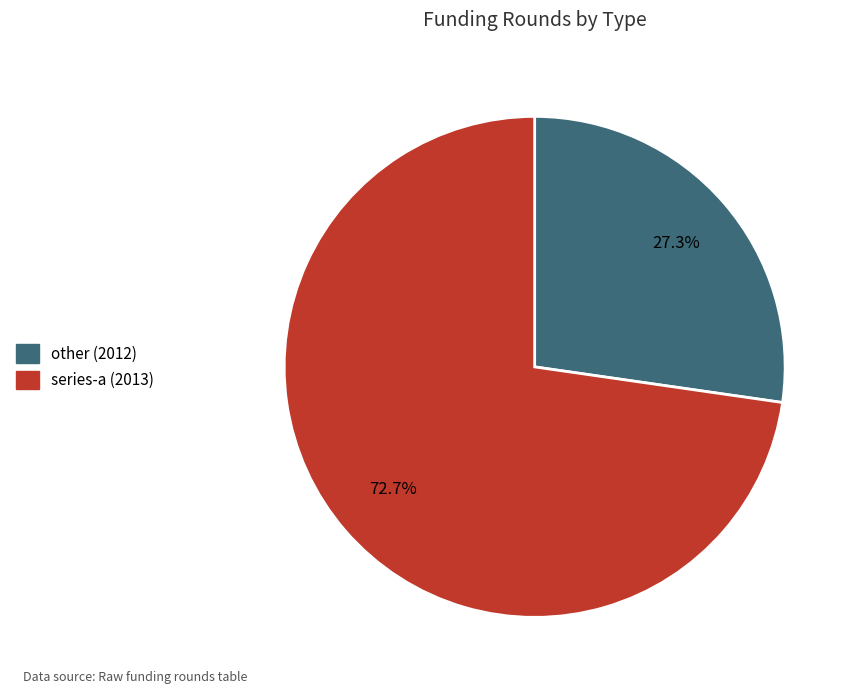

Is series-a (2013) the majority of the pie?

Yes